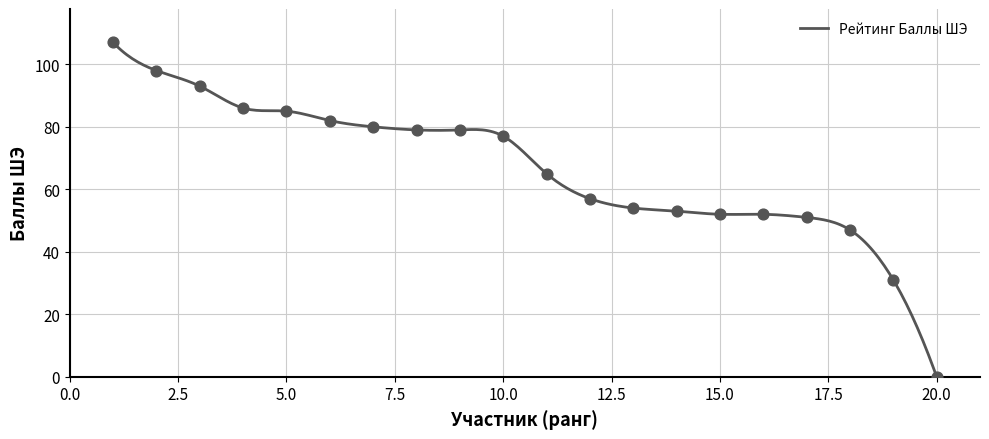

Between 7 and 13, which is larger?

7